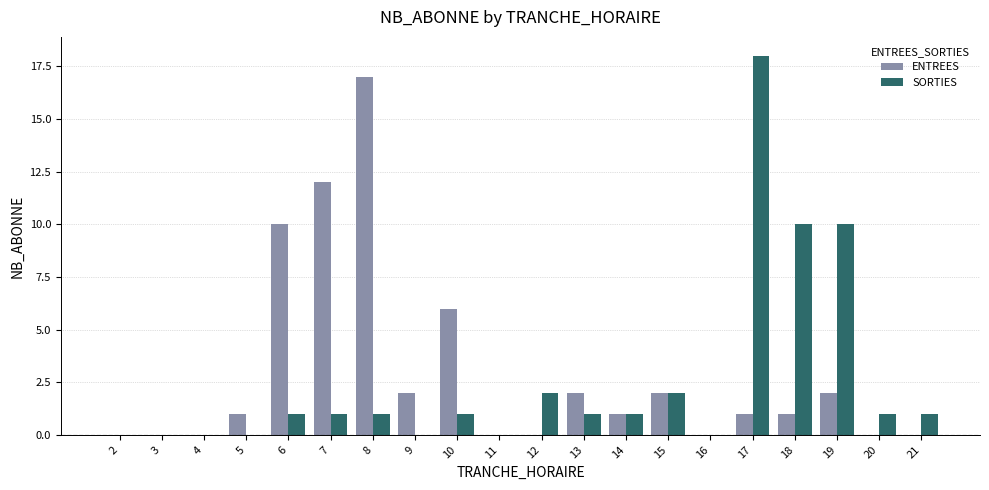

The SORTIES series shows 1 at 8. True or false?

True